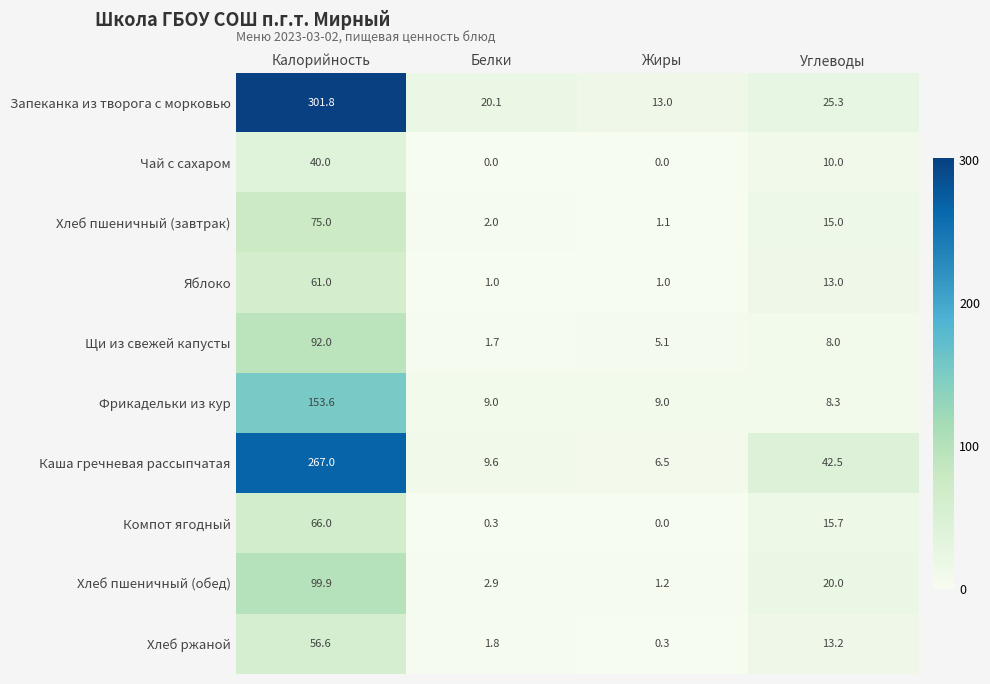

At Белки, list the series in order from smallest to largest.

Чай с сахаром, Компот ягодный, Яблоко, Щи из свежей капусты, Хлеб ржаной, Хлеб пшеничный (завтрак), Хлеб пшеничный (обед), Фрикадельки из кур, Каша гречневая рассыпчатая, Запеканка из творога с морковью